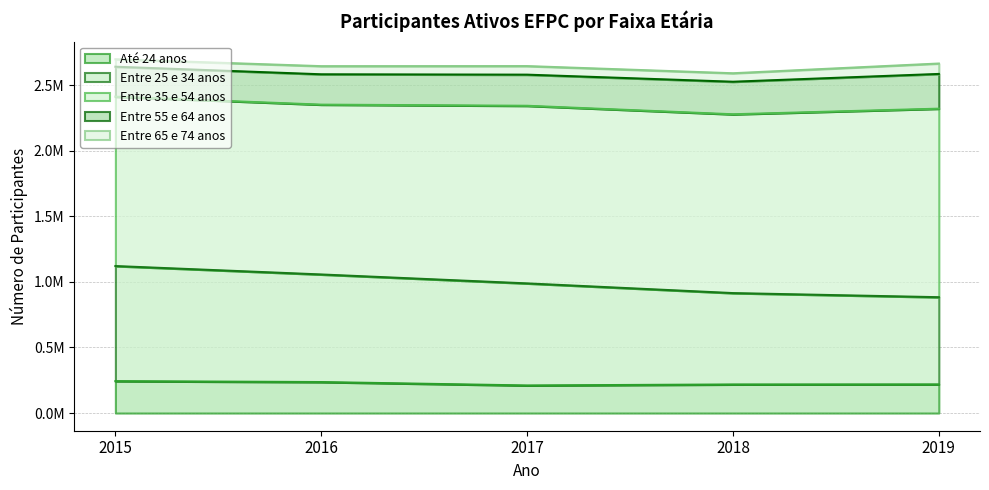

What is the value of the Entre 25 e 34 anos point at the 4th from the left?

696881